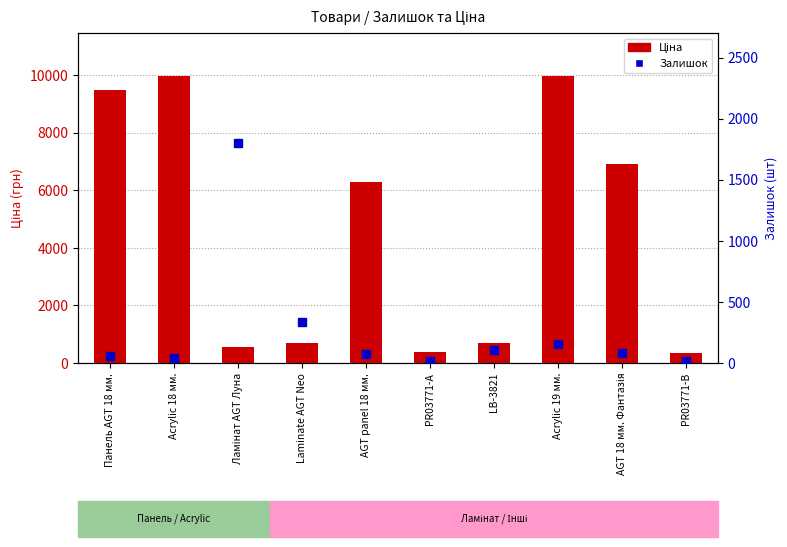

Where does the Залишок series first go above 81?

Ламінат AGT Луна